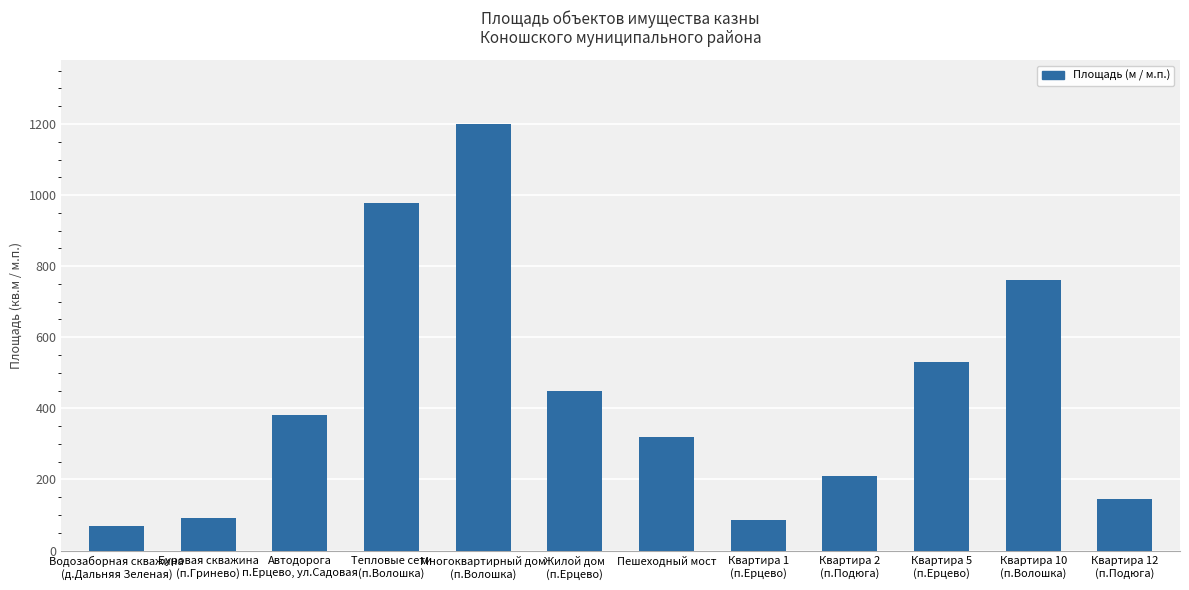

Rank the categories by value from lowest to highest.

Водозаборная скважина
(д.Дальняя Зеленая), Квартира 1
(п.Ерцево), Буровая скважина
(п.Гринево), Квартира 12
(п.Подюга), Квартира 2
(п.Подюга), Пешеходный мост, Автодорога
п.Ерцево, ул.Садовая, Жилой дом
(п.Ерцево), Квартира 5
(п.Ерцево), Квартира 10
(п.Волошка), Тепловые сети
(п.Волошка), Многоквартирный дом
(п.Волошка)